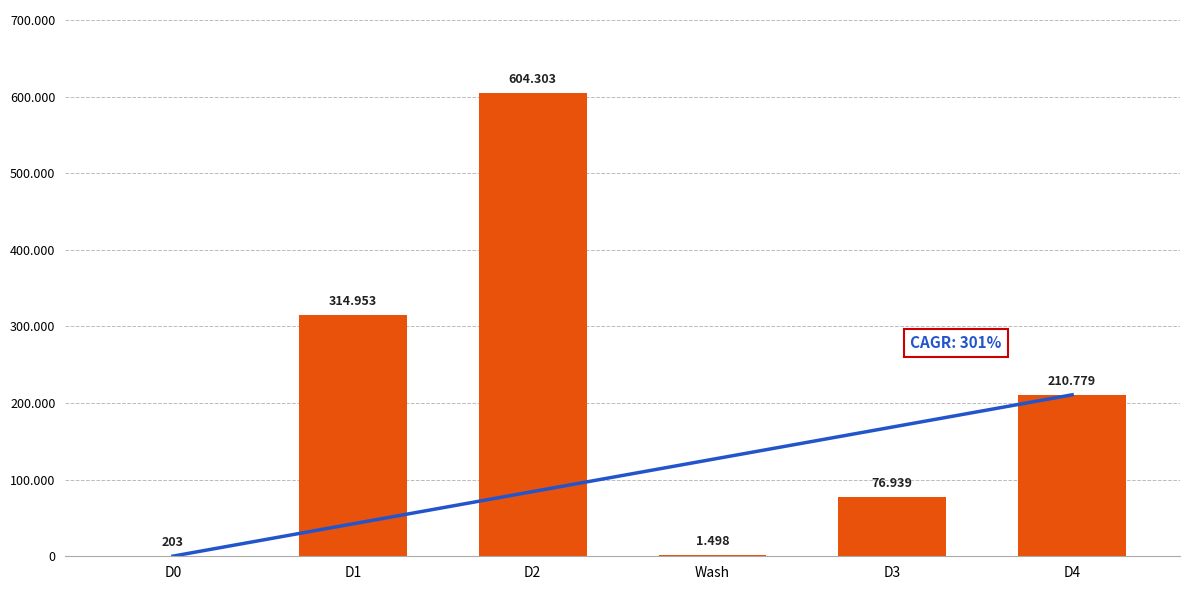

What is the label of the 1st bar from the right?

D4